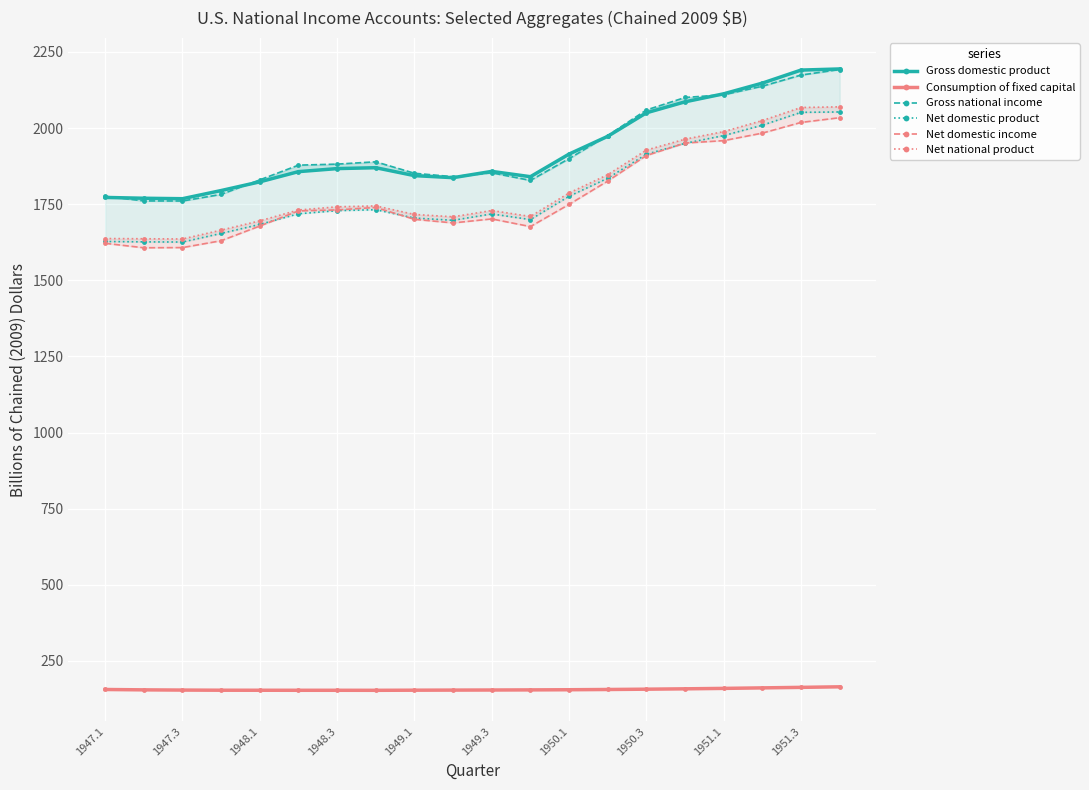

Reading right to left, extract all data points from this chart.

Gross domestic product: 2194.1	2190.4	2147.6	2112.5	2086.2	2050.1	1972.9	1914.6	1840.3	1857.7	1837.1	1843.8	1869.8	1866.9	1856.9	1823.4	1794.8	1768.0	1769.5	1772.2
Consumption of fixed capital: 165.1	163.3	161.6	159.9	158.5	157.3	156.3	155.5	155.0	154.6	154.3	154.0	153.6	153.7	153.7	153.8	153.9	154.4	155.1	156.3
Gross national income: 2192.3	2174.1	2137.5	2109.4	2100.4	2059.4	1975.4	1899.6	1828.1	1853.0	1840.3	1851.6	1889.2	1881.6	1878.2	1829.9	1782.2	1760.5	1760.8	1776.0
Net domestic product: 2052.9	2051.6	2009.4	1975.3	1949.9	1914.1	1835.3	1776.0	1699.5	1718.0	1697.1	1704.5	1731.9	1728.8	1718.5	1683.6	1654.0	1625.7	1626.3	1627.5
Net domestic income: 2034.0	2018.5	1983.4	1958.7	1950.8	1909.7	1826.0	1749.3	1676.4	1701.6	1688.5	1700.3	1739.3	1731.3	1727.9	1678.3	1630.0	1607.5	1606.9	1621.5
Net national product: 2069.7	2067.5	2024.7	1988.3	1963.5	1927.7	1846.8	1786.8	1709.7	1729.2	1708.6	1716.3	1744.3	1741.3	1730.9	1695.3	1664.8	1635.8	1636.5	1637.2